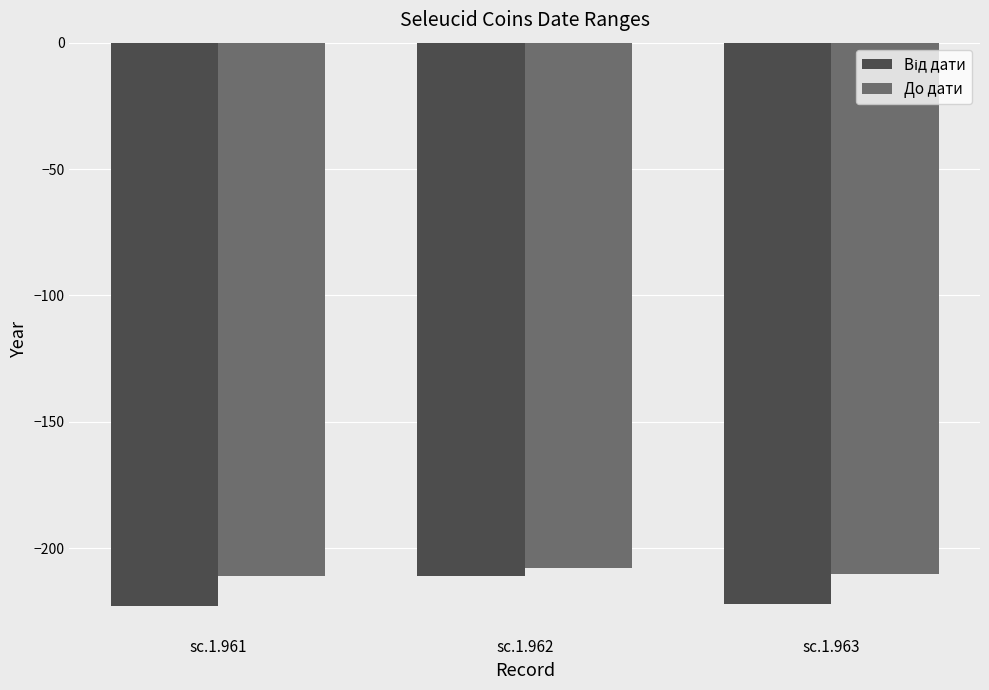

What is the spread (max minus min) of values at sc.1.961?

12